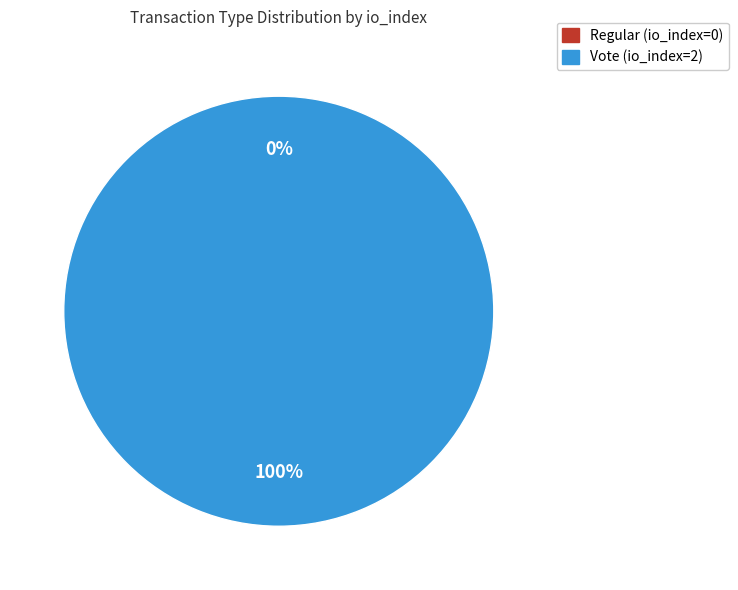

Is it true that Vote (io_index=2) is 100% of the pie?

True